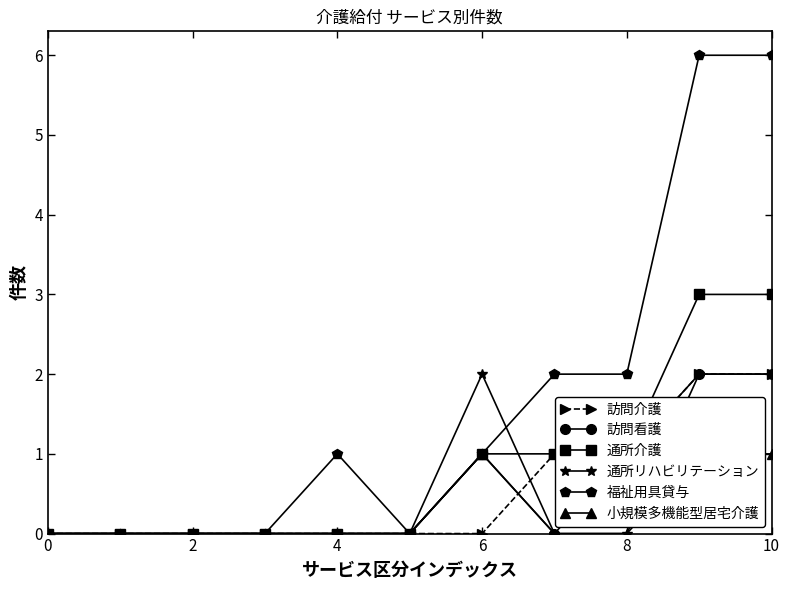

What is the sum of all 通所介護 values?

9